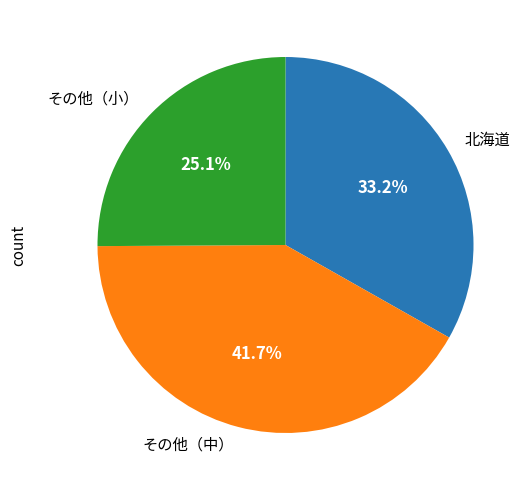

To the nearest percent, what is the difference between the largest and smallest slice percentages?

17%